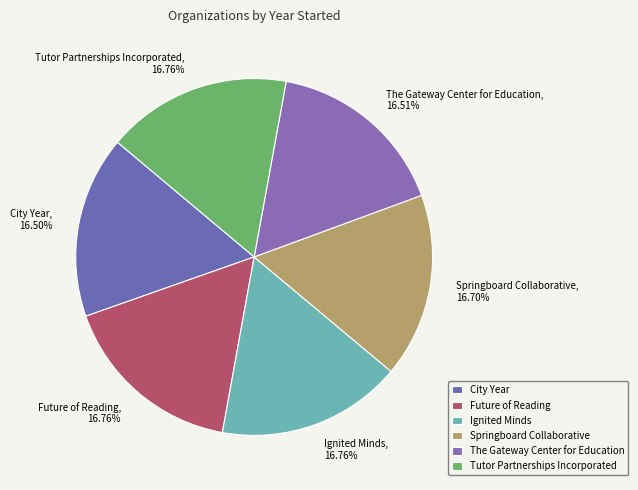

Does Springboard Collaborative represent more than half of the total?

No